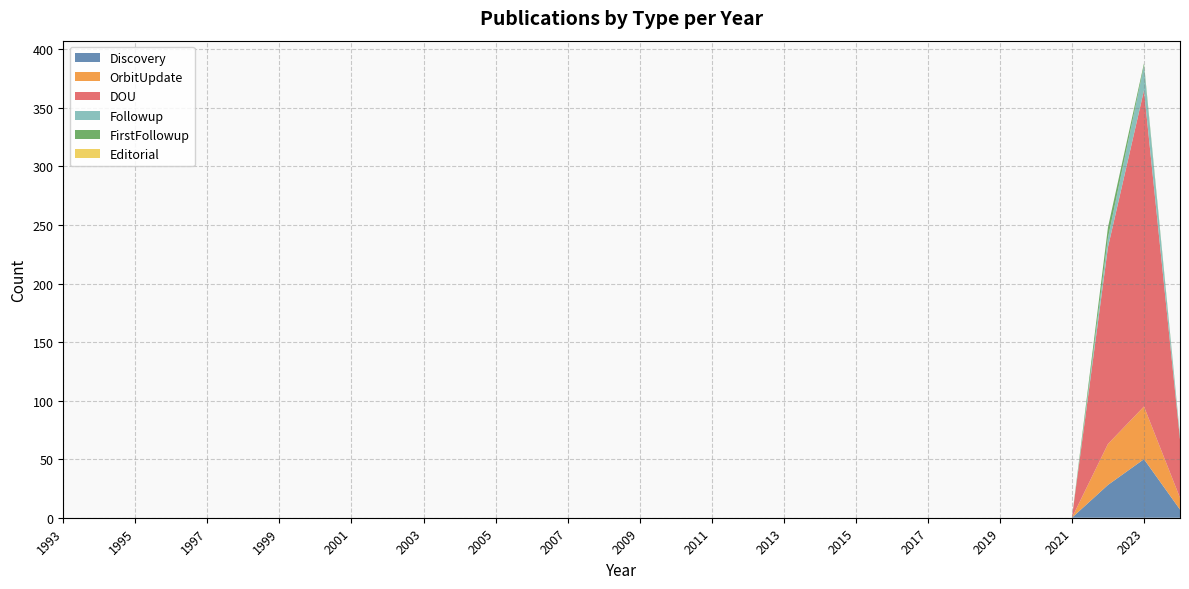

Reading right to left, list all the values displayed in this chart.

Discovery: 2024=7	2023=50	2022=28	2021=0	2020=0	2019=0	2018=0	2017=0	2016=0	2015=0	2014=0	2013=0	2012=0	2011=0	2010=0	2009=0	2008=0	2007=0	2006=0	2005=0	2004=0	2003=0	2002=0	2001=0	2000=0	1999=0	1998=0	1997=0	1996=0	1995=0	1994=0	1993=0
OrbitUpdate: 2024=10	2023=45	2022=35	2021=0	2020=0	2019=0	2018=0	2017=0	2016=0	2015=0	2014=0	2013=0	2012=0	2011=0	2010=0	2009=0	2008=0	2007=0	2006=0	2005=0	2004=0	2003=0	2002=0	2001=0	2000=0	1999=0	1998=0	1997=0	1996=0	1995=0	1994=0	1993=0
DOU: 2024=50	2023=270	2022=168	2021=0	2020=0	2019=0	2018=0	2017=0	2016=0	2015=0	2014=0	2013=0	2012=0	2011=0	2010=0	2009=0	2008=0	2007=0	2006=0	2005=0	2004=0	2003=0	2002=0	2001=0	2000=0	1999=0	1998=0	1997=0	1996=0	1995=0	1994=0	1993=0
Followup: 2024=2	2023=21	2022=8	2021=0	2020=0	2019=0	2018=0	2017=0	2016=0	2015=0	2014=0	2013=0	2012=0	2011=0	2010=0	2009=0	2008=0	2007=0	2006=0	2005=0	2004=0	2003=0	2002=0	2001=0	2000=0	1999=0	1998=0	1997=0	1996=0	1995=0	1994=0	1993=0
FirstFollowup: 2024=1	2023=2	2022=9	2021=0	2020=0	2019=0	2018=0	2017=0	2016=0	2015=0	2014=0	2013=0	2012=0	2011=0	2010=0	2009=0	2008=0	2007=0	2006=0	2005=0	2004=0	2003=0	2002=0	2001=0	2000=0	1999=0	1998=0	1997=0	1996=0	1995=0	1994=0	1993=0
Editorial: 2024=0	2023=0	2022=0	2021=0	2020=0	2019=0	2018=0	2017=0	2016=0	2015=0	2014=0	2013=0	2012=0	2011=0	2010=0	2009=0	2008=0	2007=0	2006=0	2005=0	2004=0	2003=0	2002=0	2001=0	2000=0	1999=0	1998=0	1997=0	1996=0	1995=0	1994=0	1993=0